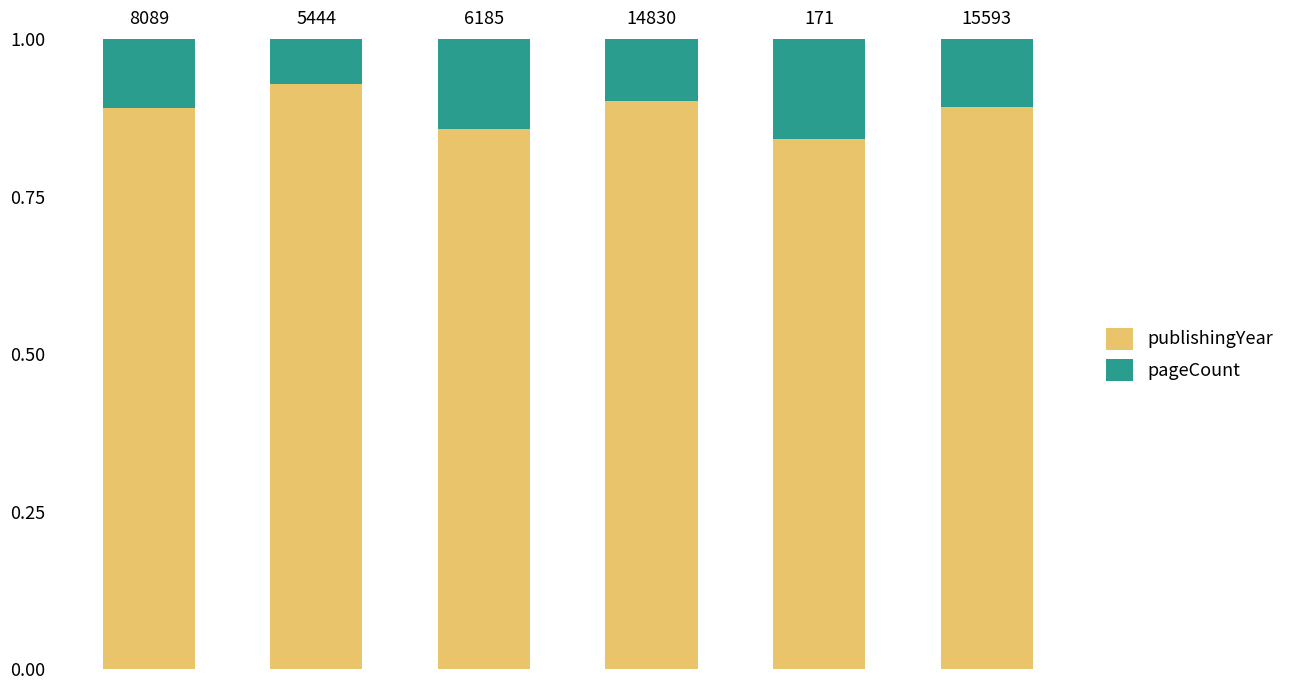

How many publishingYear values are between 0 and 1?

6